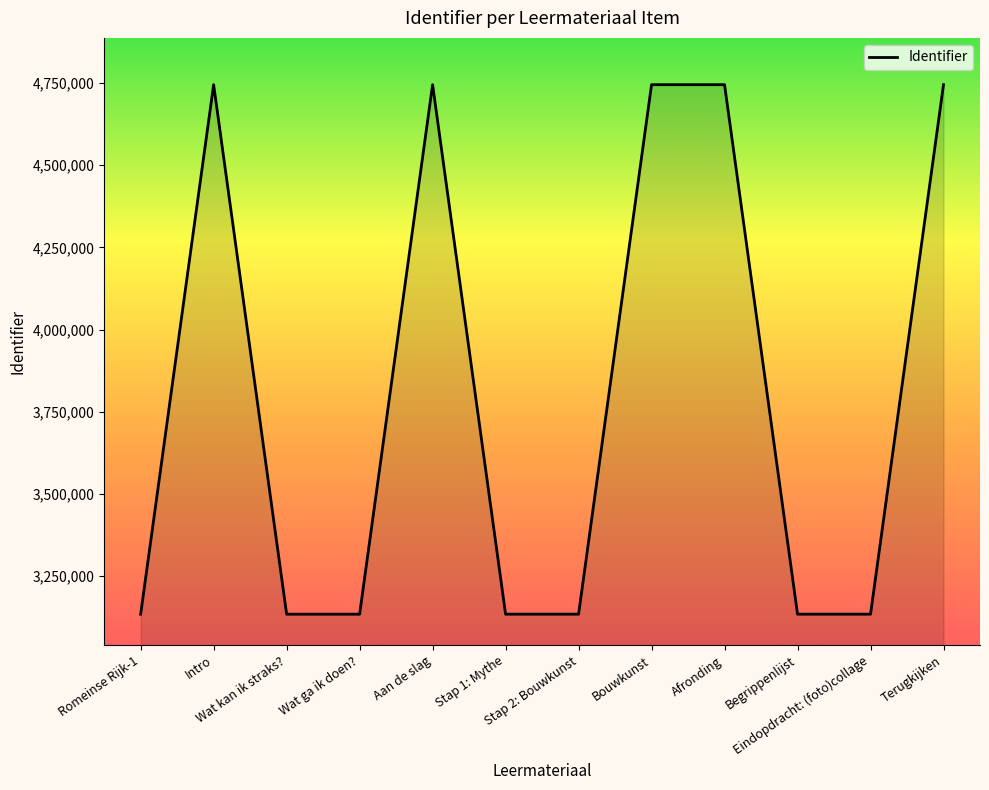

How many lines are shown in the chart?

1